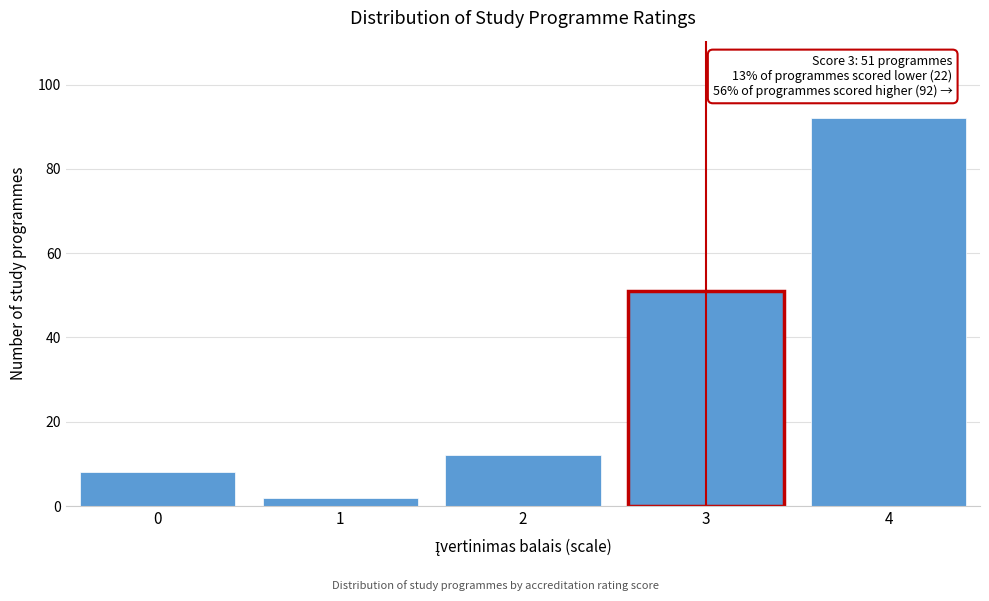

Reading left to right, transcribe all the data shown in this chart.

8	2	12	51	92